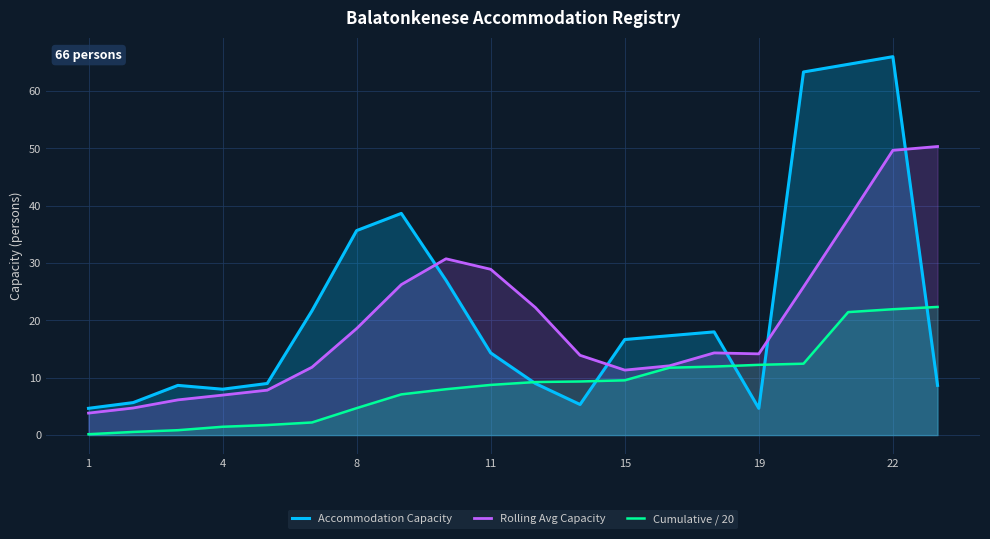

The Rolling Avg Capacity series shows 7.0 at 4. True or false?

True